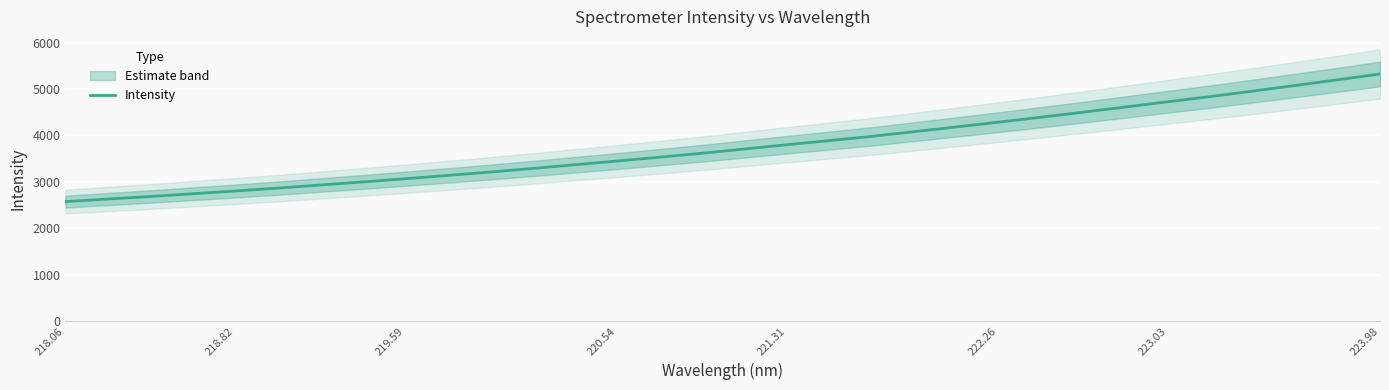

True or false: Intensity has a value of 5605.9 at 222.26.

False